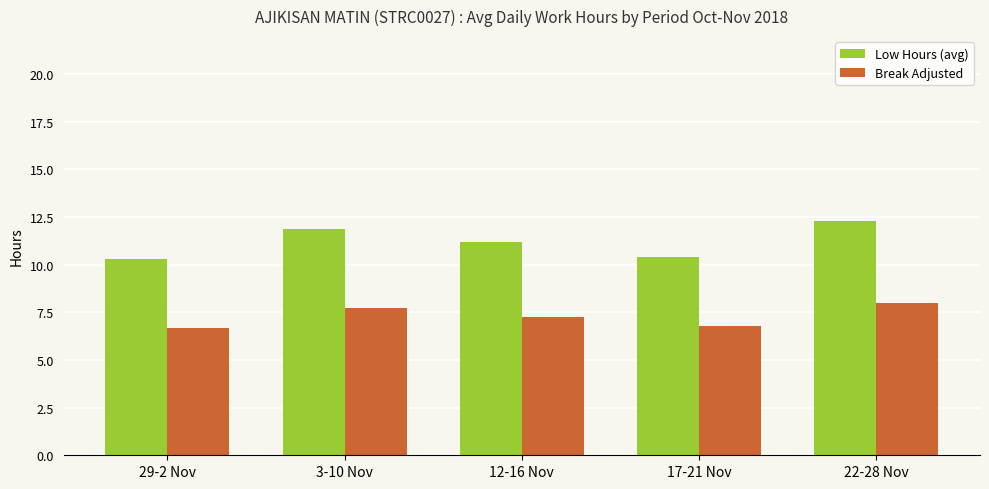

What value does the Break Adjusted series have at 12-16 Nov?

7.3